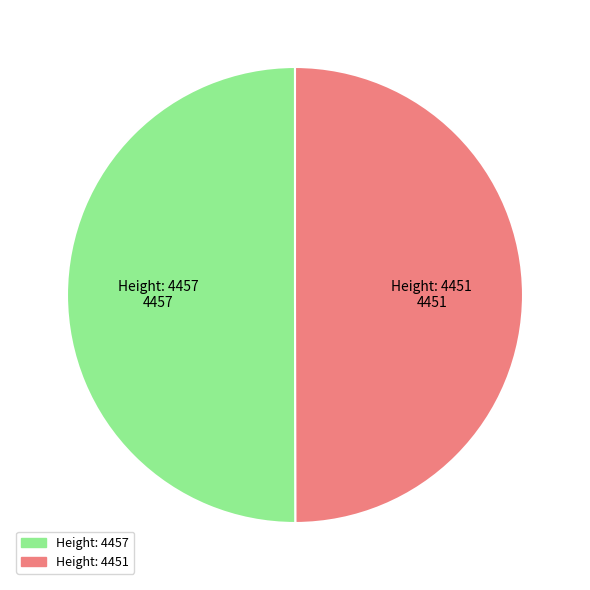

The Height: 4457 slice represents 43% of the pie. True or false?

False